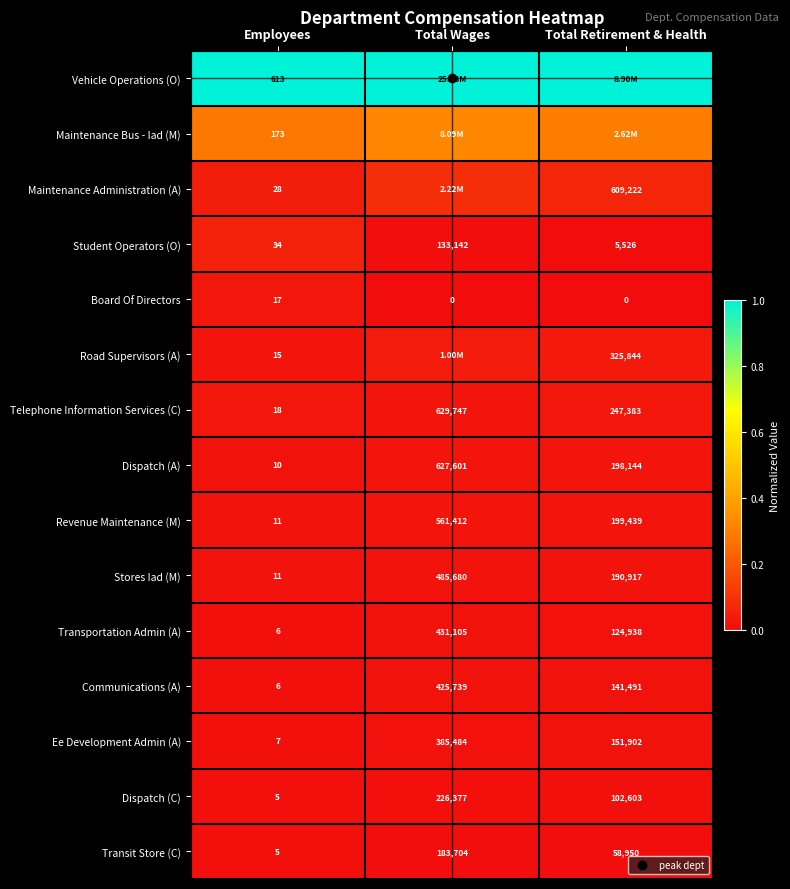

What is the spread (max minus min) of values at Total Wages?

1.0